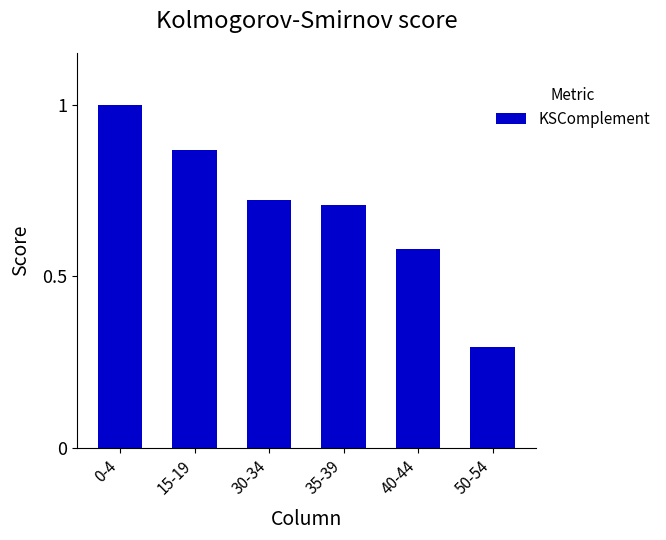

Where is the data nearest to the value 0?

50-54